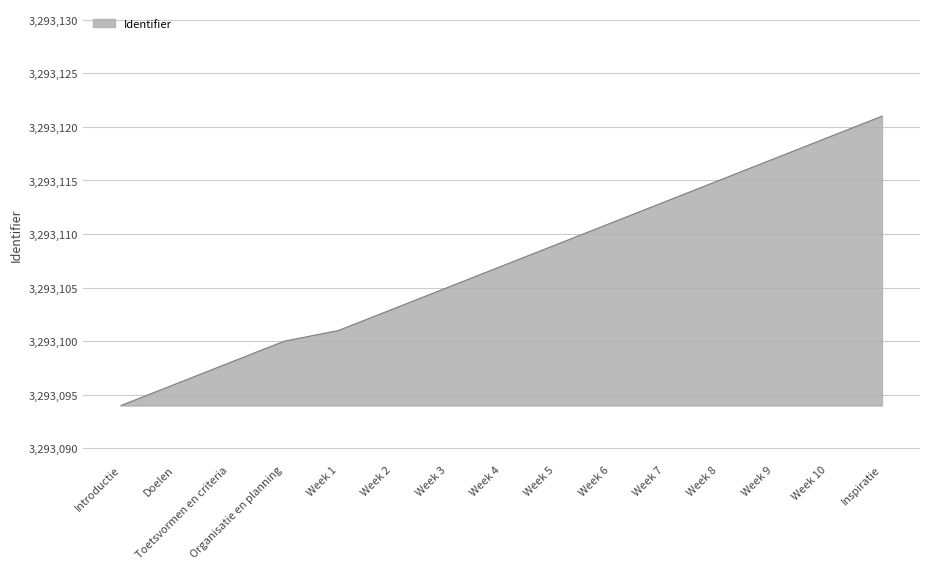

Is it true that the value at Inspiratie is 3293121?

True